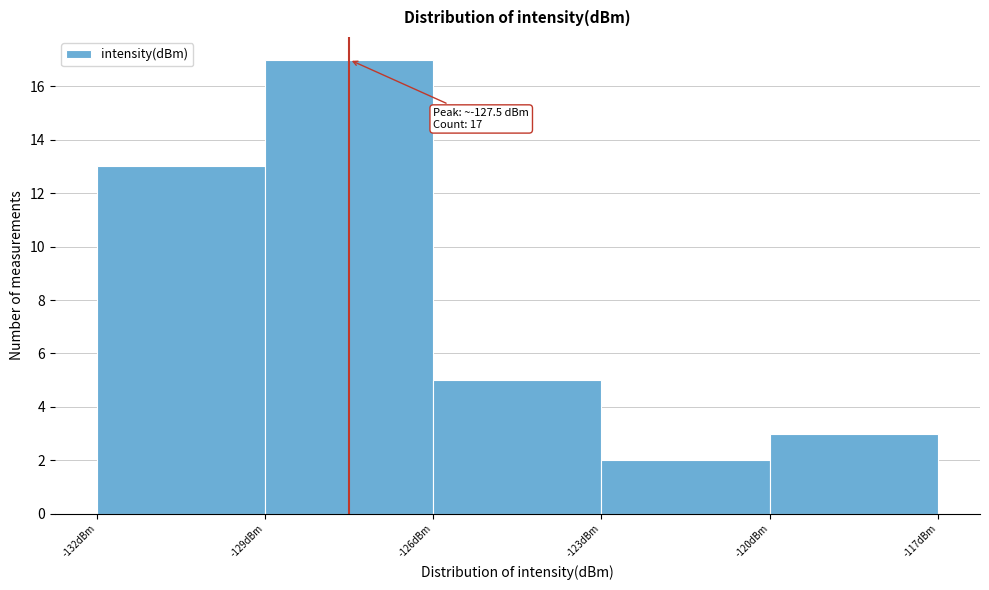

Which range on the x-axis has the tallest bar?

-129 to -126